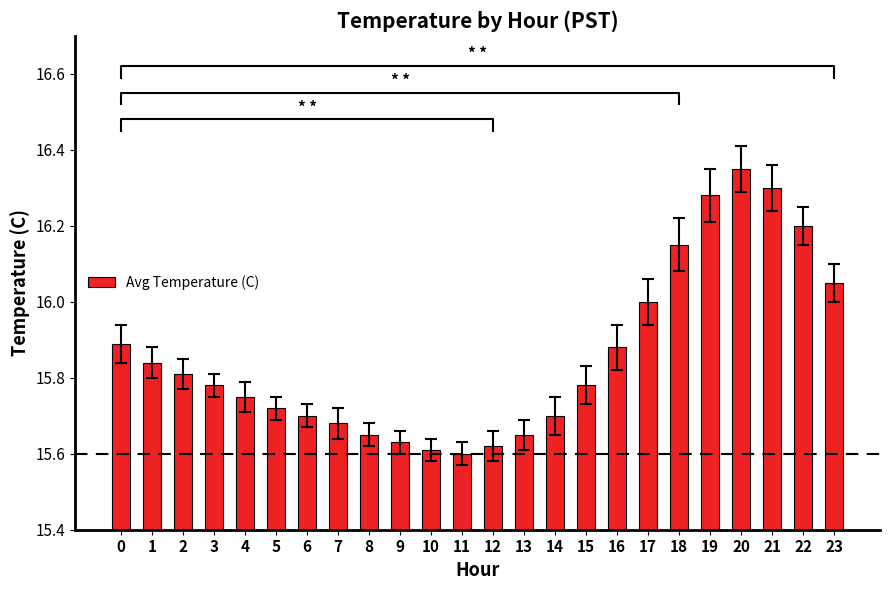

What is the approximate value at 15?

15.8